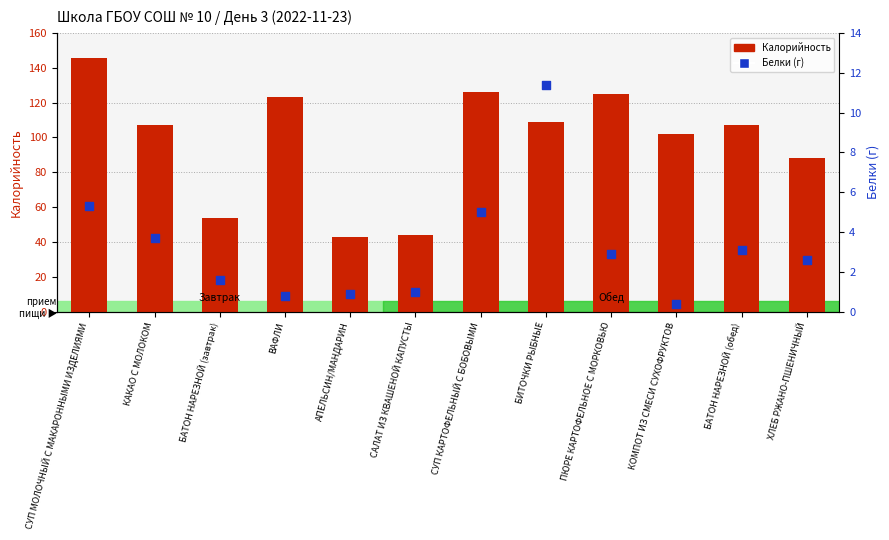

Is the value of Белки at ПЮРЕ КАРТОФЕЛЬНОЕ С МОРКОВЬЮ greater than the value of Калорийность at КАКАО С МОЛОКОМ?

No